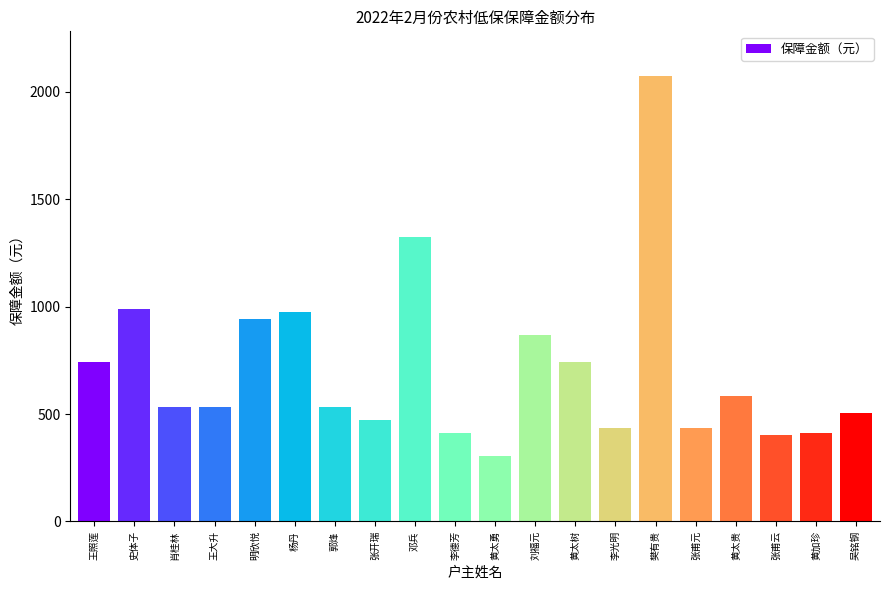

Which label corresponds to the smallest value in the chart?

黄太勇